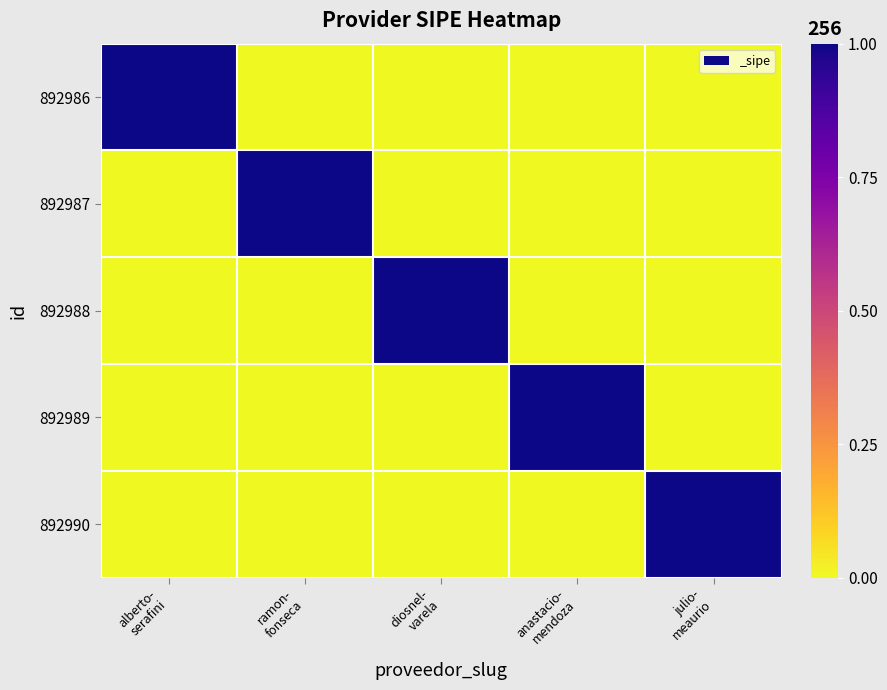

At how many categories does at least one series exceed 0?

5